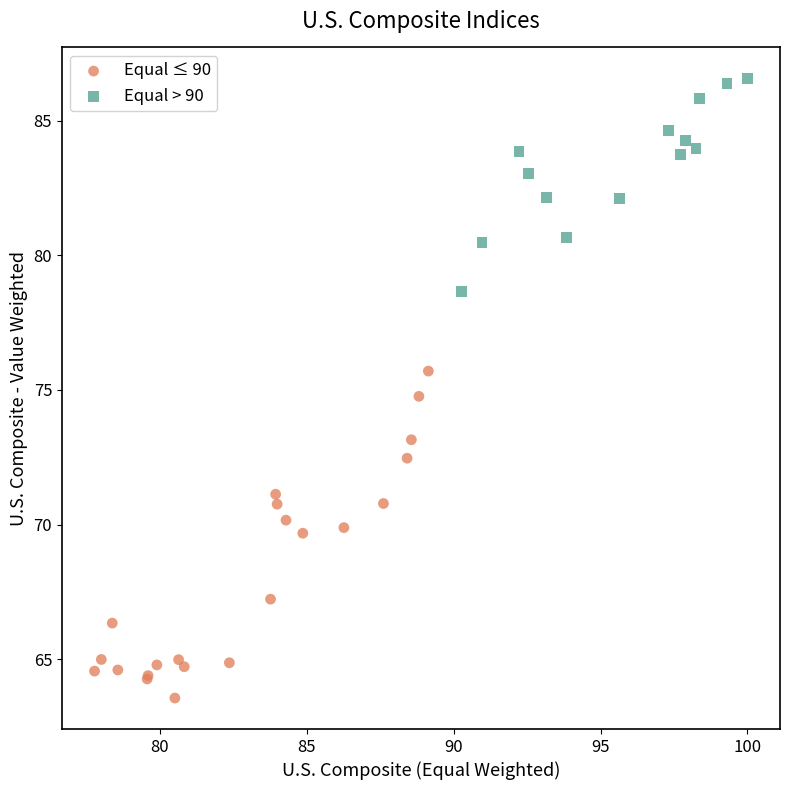

Which series reaches the minimum Y coordinate?

Equal ≤ 90